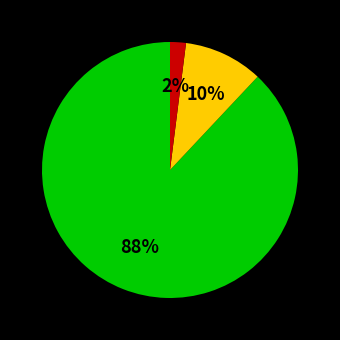

Is there a majority slice in this chart?

Yes